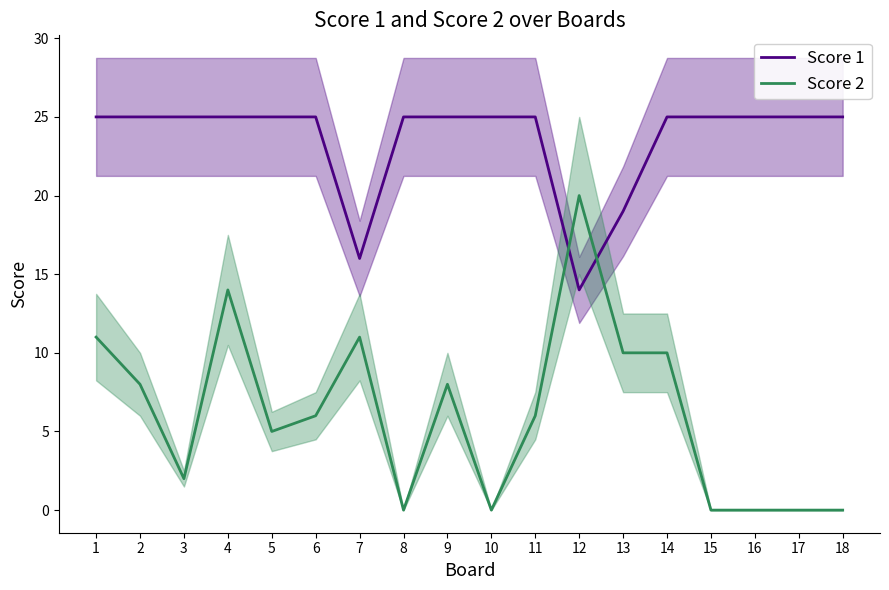

How many series are shown in this chart?

2